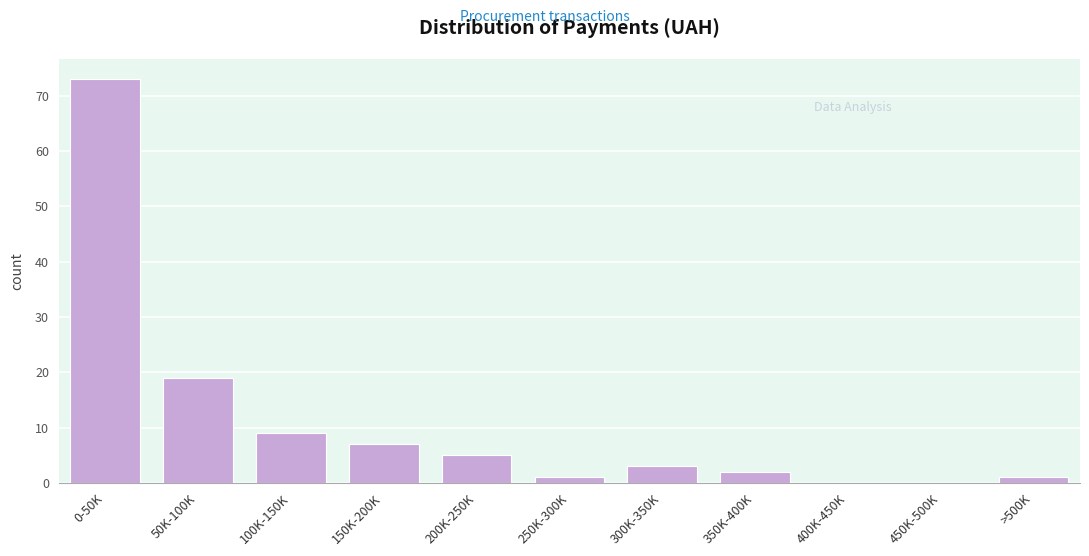

Reading right to left, list all the values displayed in this chart.

>500K=1	450K-500K=0	400K-450K=0	350K-400K=2	300K-350K=3	250K-300K=1	200K-250K=5	150K-200K=7	100K-150K=9	50K-100K=19	0-50K=73